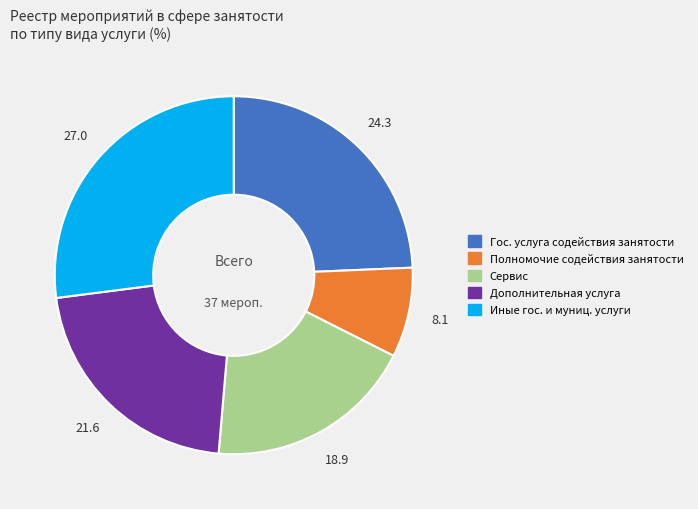

Combined, do Гос. услуга содействия занятости and Сервис account for over 50%?

No